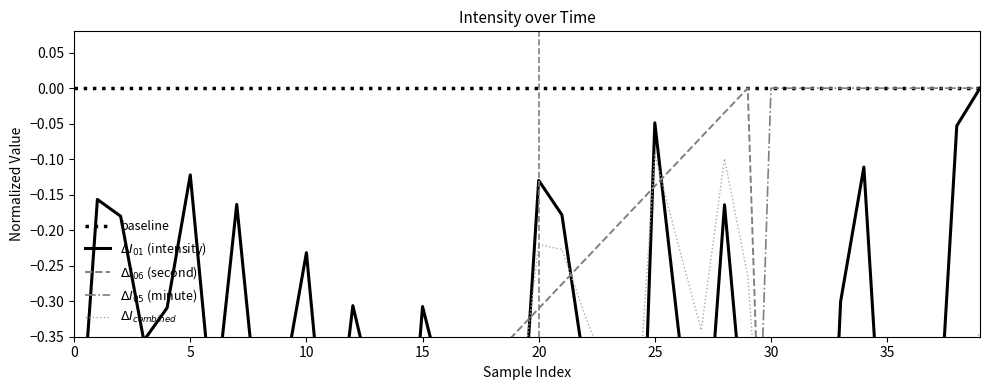

True or false: $\Delta I_{06}$ (second) has more than 2 interior local peaks.

False